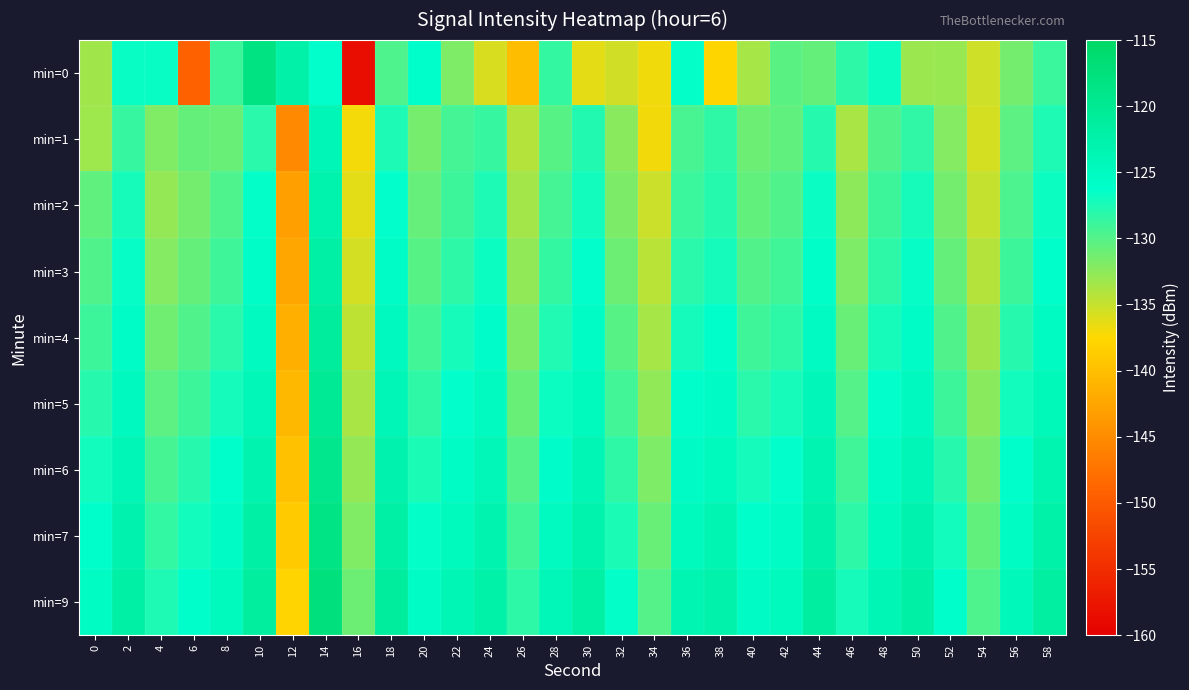

Which label corresponds to the largest value in the chart?

14